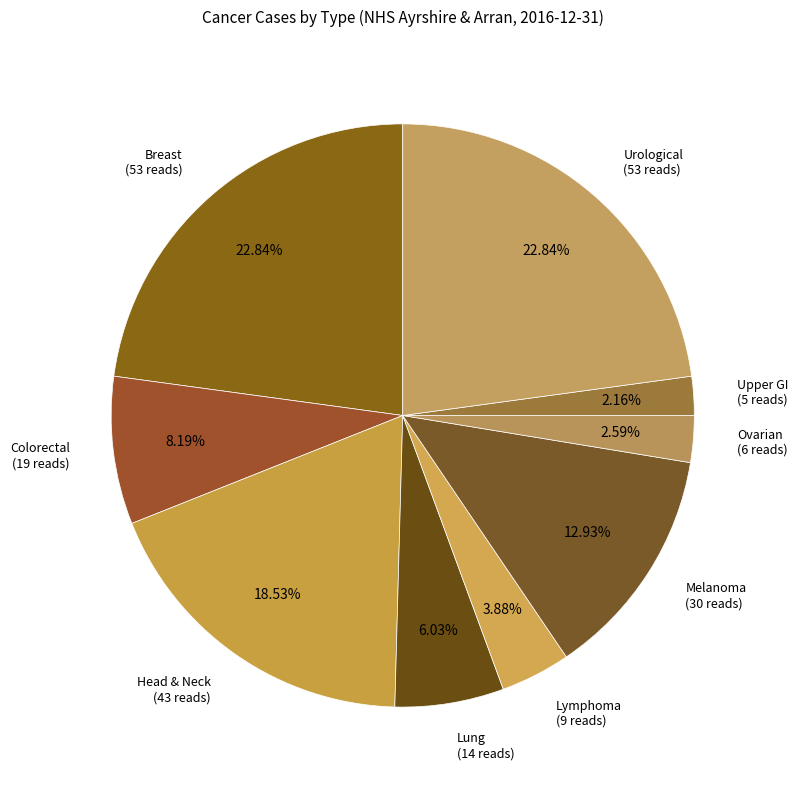

Does Head & Neck account for over 50% of the chart?

No